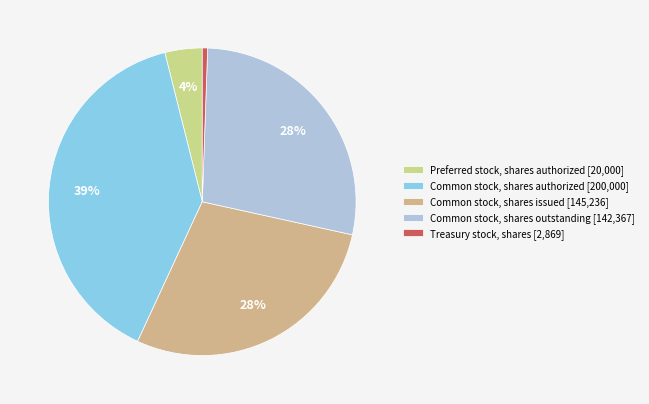

Is there any slice that represents more than half of the pie?

No